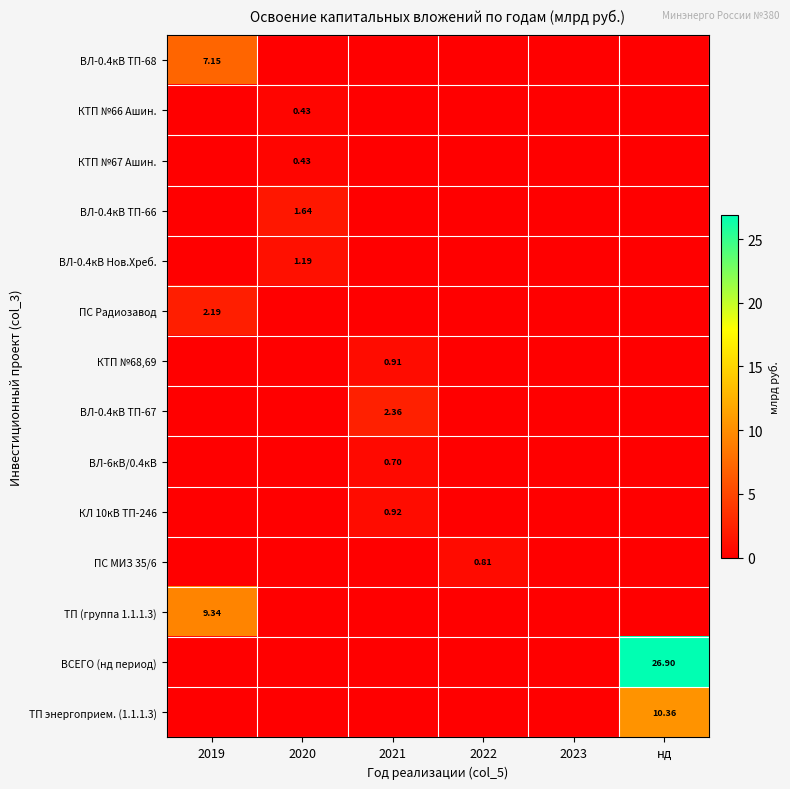

List the labels in order of ВСЕГО (нд период) value, largest first.

нд, 2019, 2020, 2021, 2022, 2023